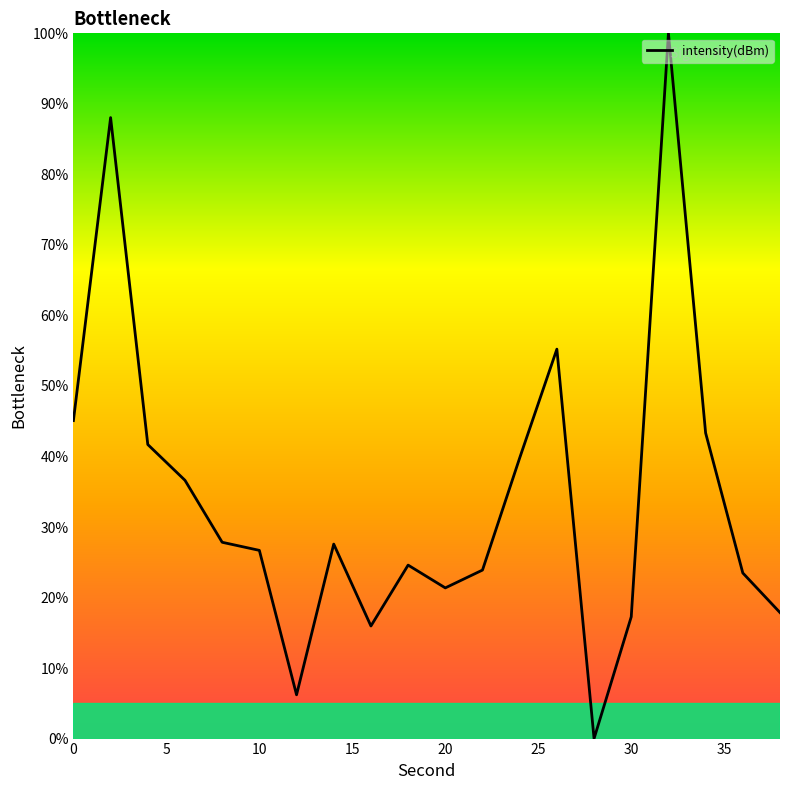

True or false: there are more than 2 points higher than both neighbors.

True